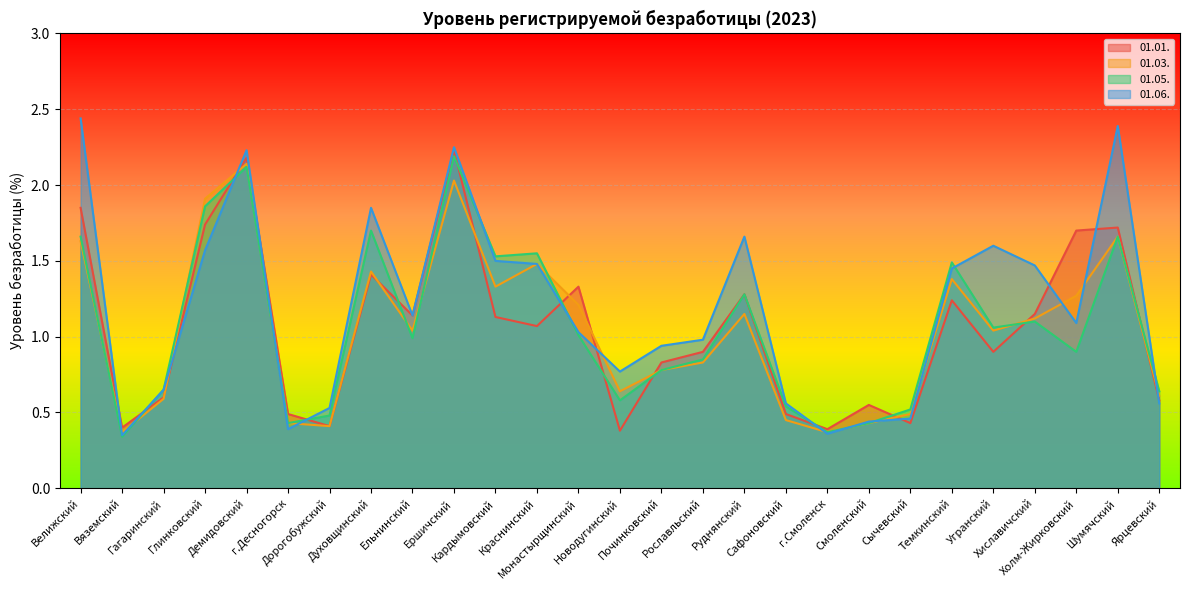

Between Кардымовский and Холм-Жирковский, which is larger?

Холм-Жирковский